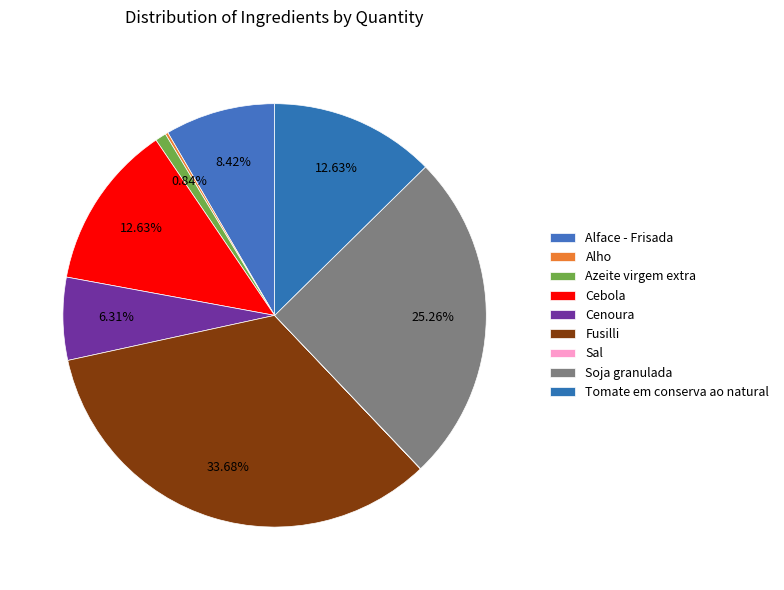

Combined, do Cenoura and Azeite virgem extra account for over 50%?

No